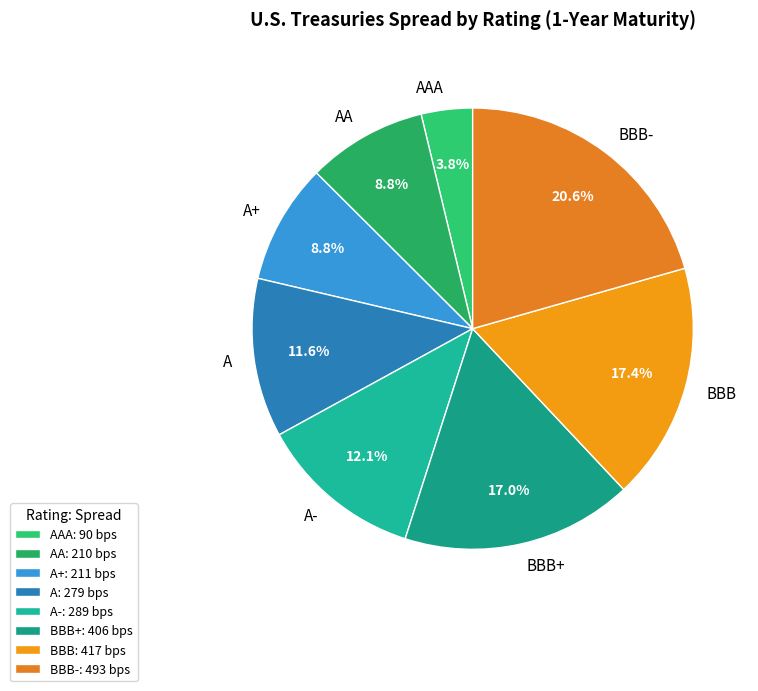

Do BBB+ and AA together represent more than half of the pie?

No